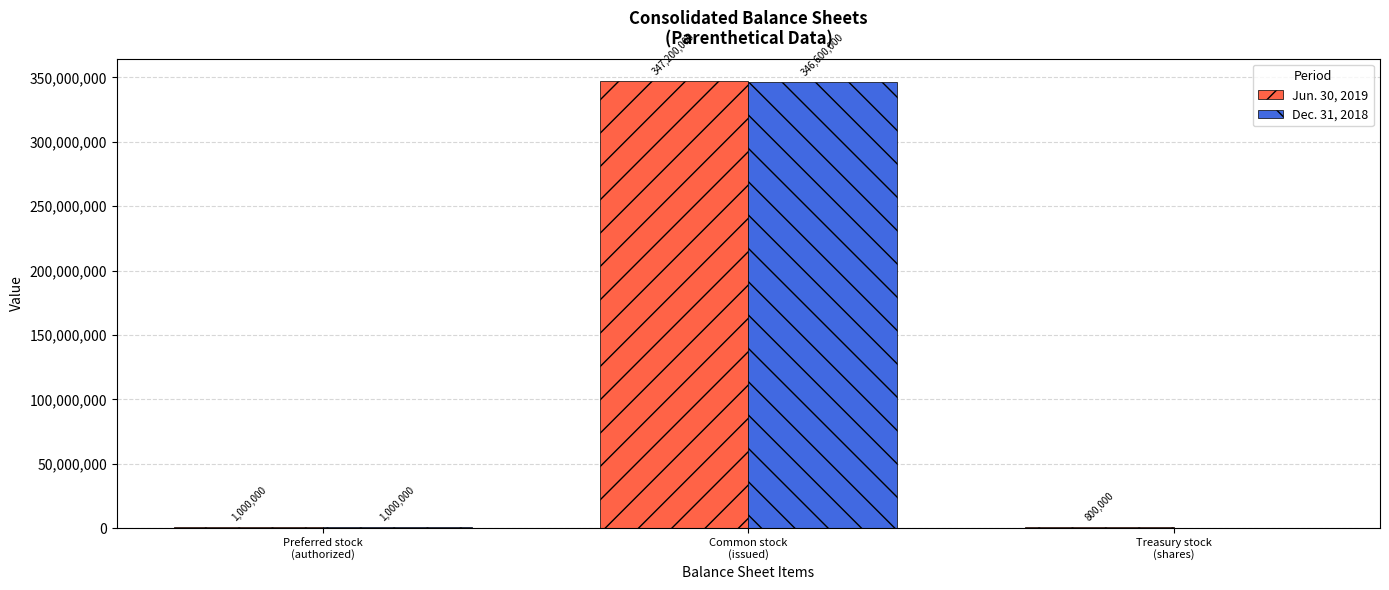

How many distinct data groups are displayed?

2